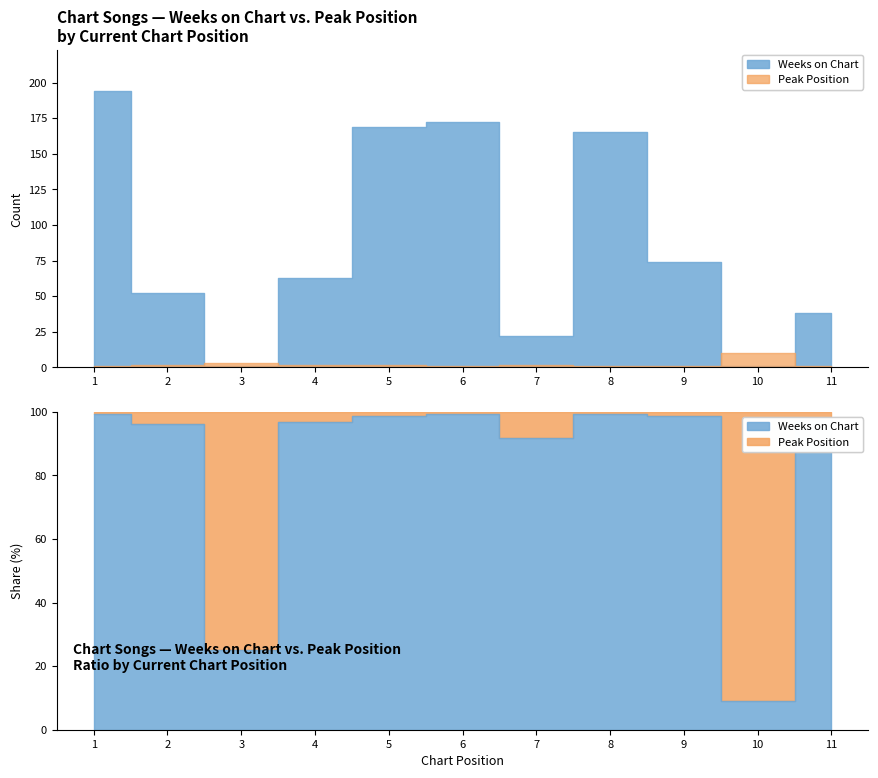

What is the sum of the Peak Position values at 7 and 11?

3